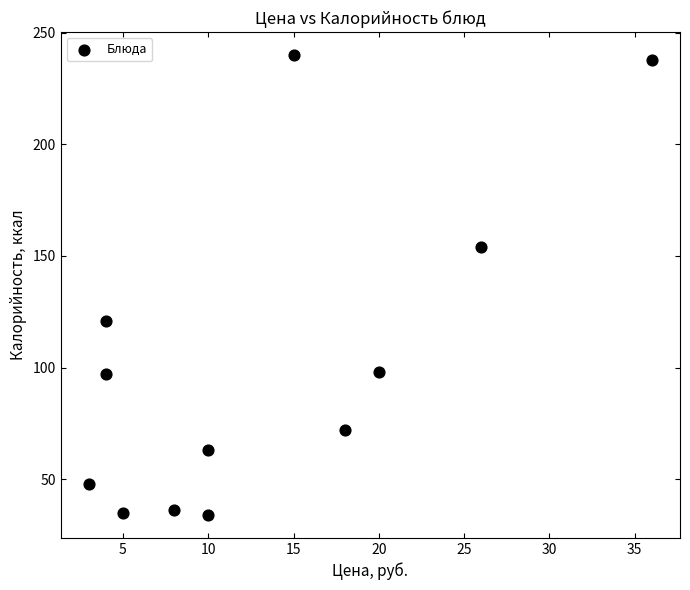

What is the average X value?

13